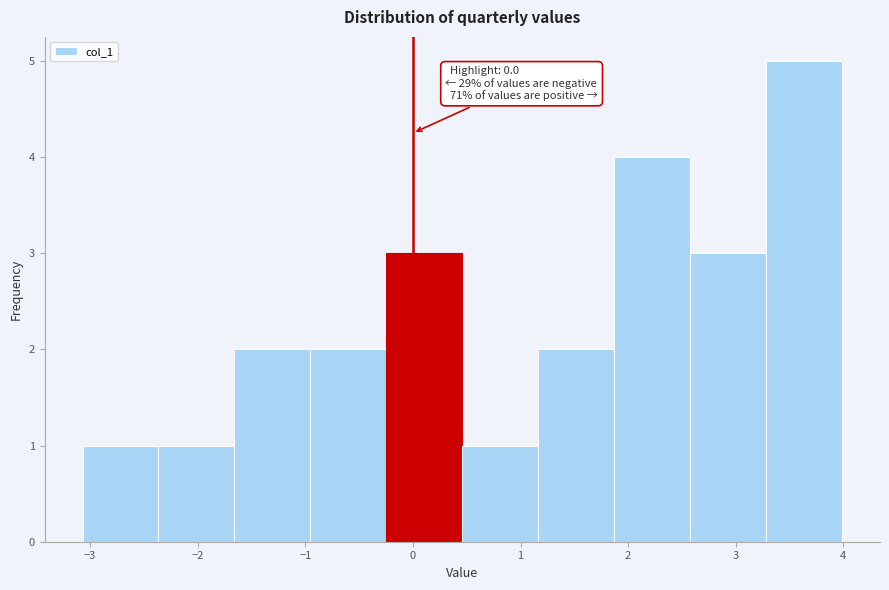

Over which range of the x-axis is the bar tallest?

3.3 to 4.0